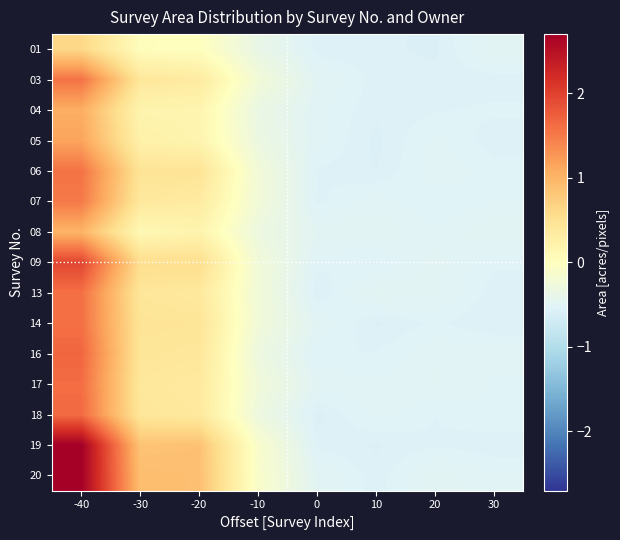

Rank the series at -10 from highest to lowest value.

20, 19, 03, 07, 06, 13, 09, 14, 17, 18, 16, 08, 05, 04, 01